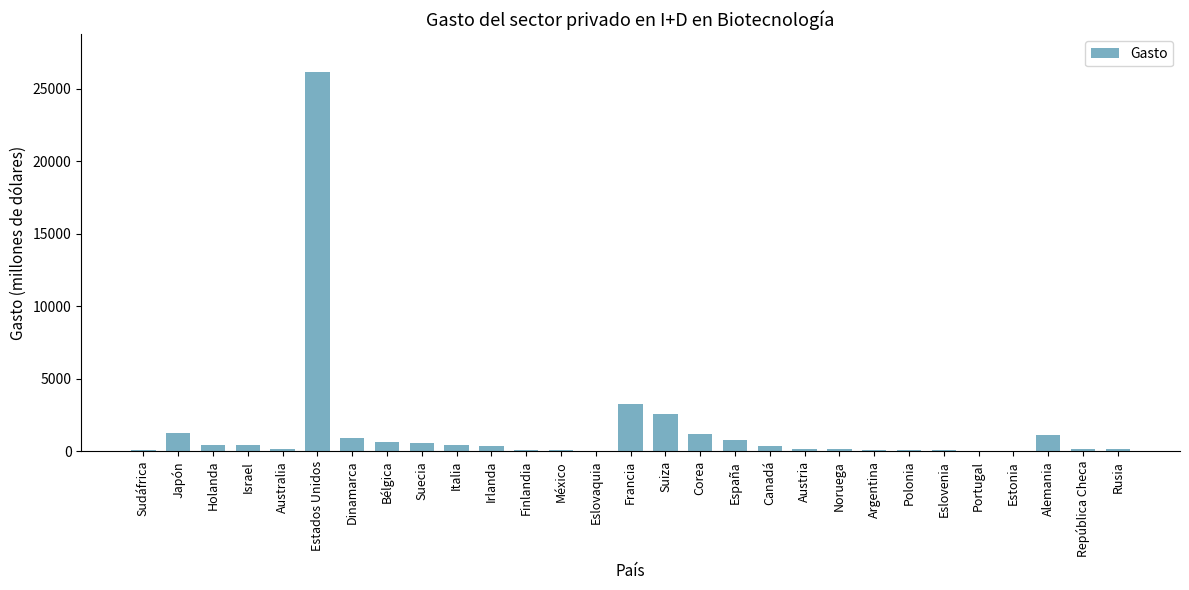

At which category does the chart reach its peak across all series?

Estados Unidos